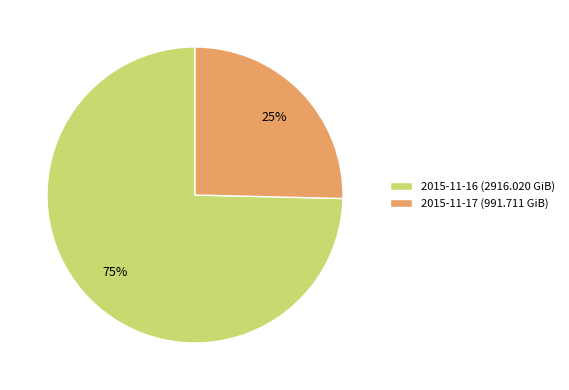

To the nearest percent, what is the average slice percentage?

50%